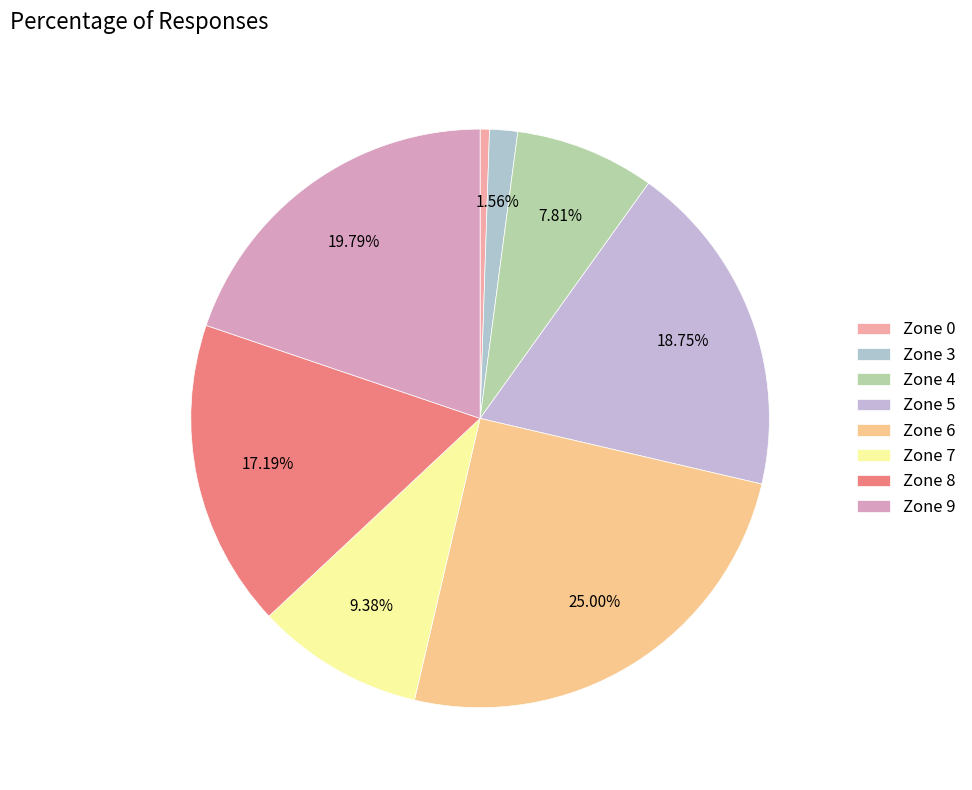

True or false: Zone 3 accounts for 1% of the total.

False